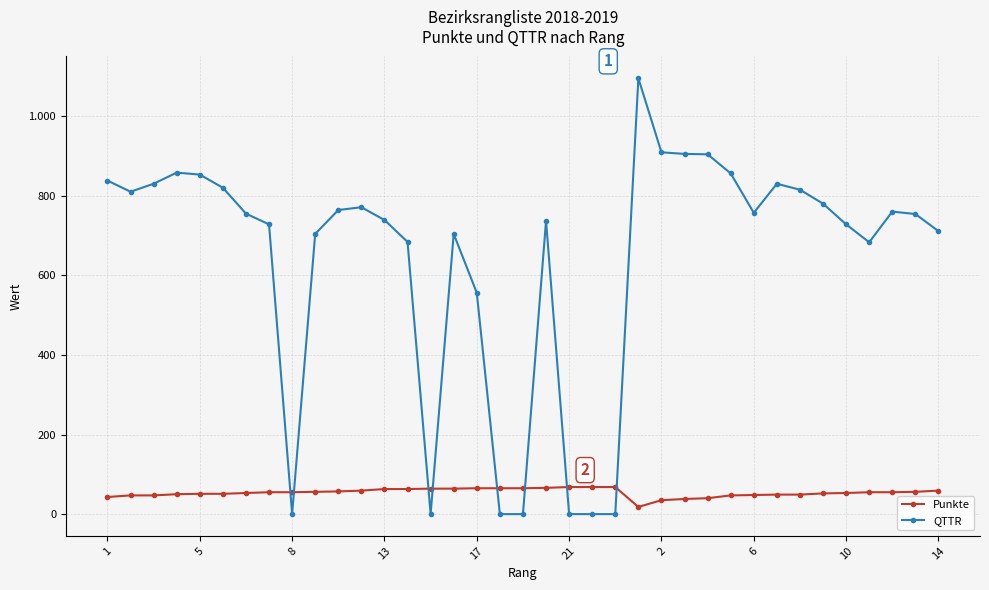

Is this an area chart (filled region under the line)?

No